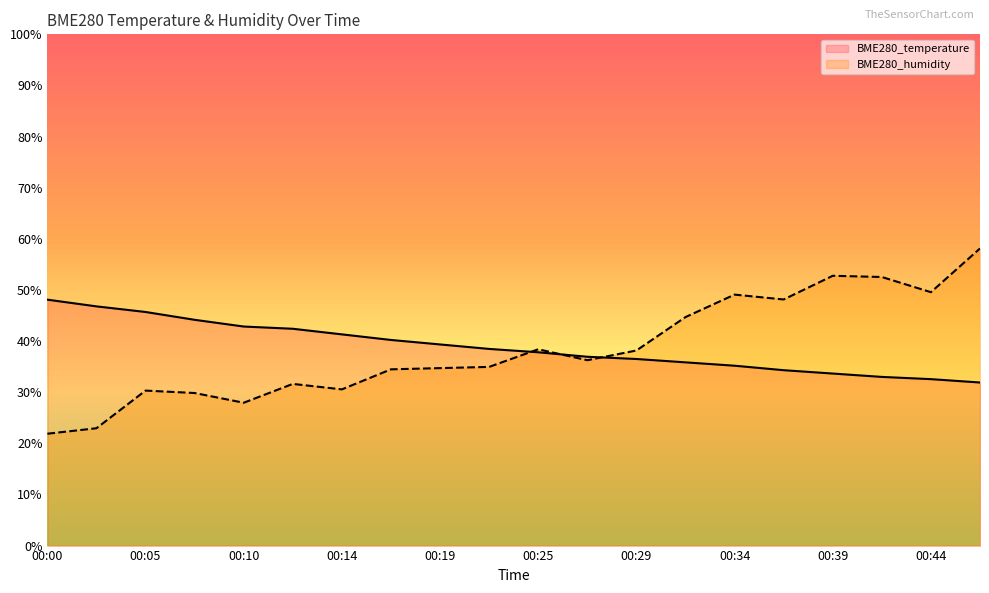

What is the difference between the highest and lowest values at 00:02?

23.8